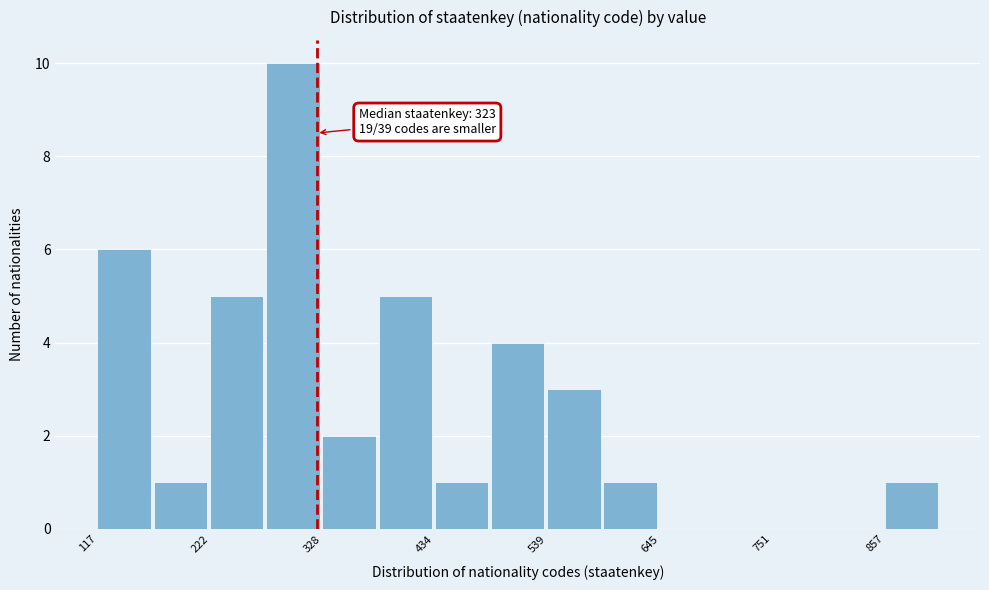

Around what value on the x-axis is the tallest bar? Give the approximate position of its centre, as read against the axis.

300